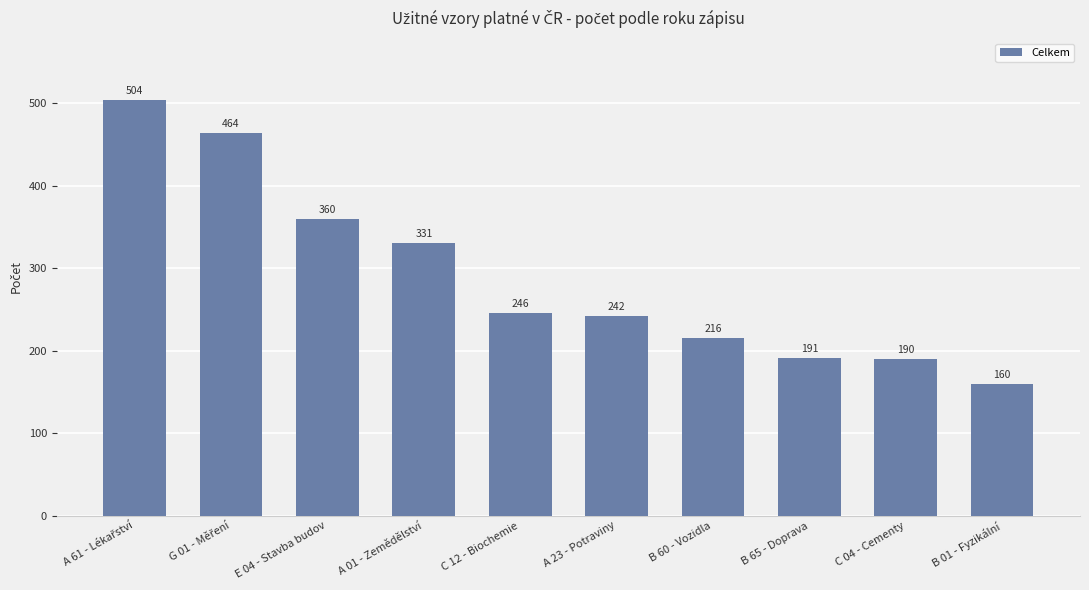

The chart shows a value of 241.5 at A 23 - Potraviny. True or false?

True